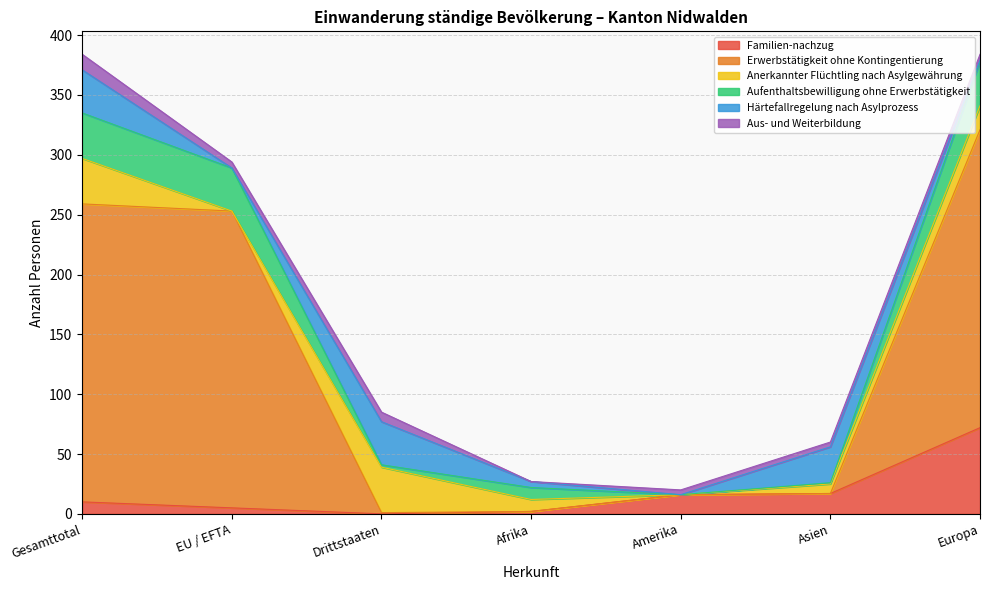

What is the label of the 5th point from the right?

Drittstaaten